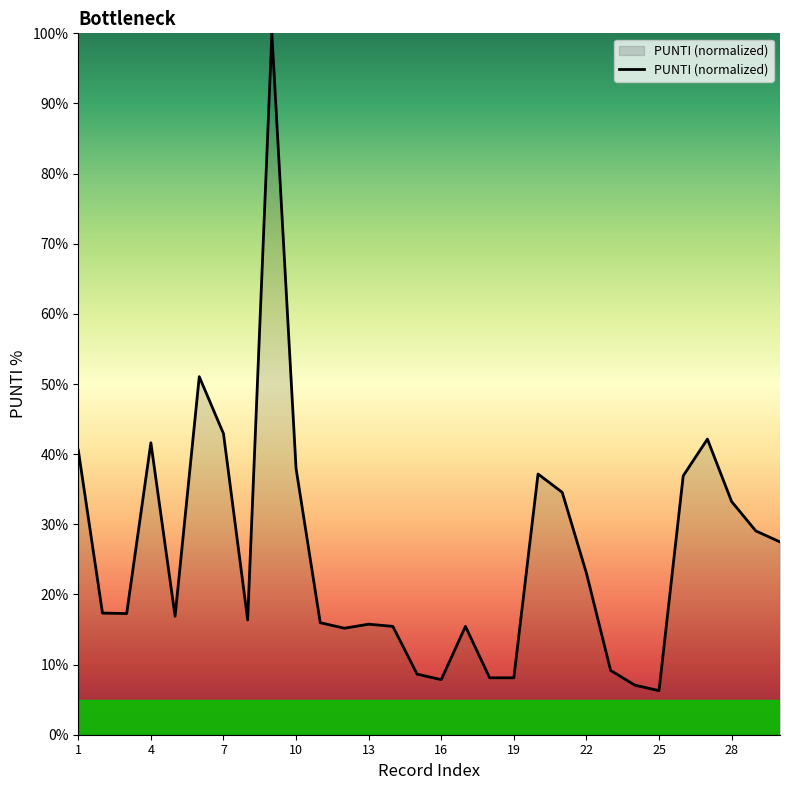

What is the smallest value displayed?

6.3